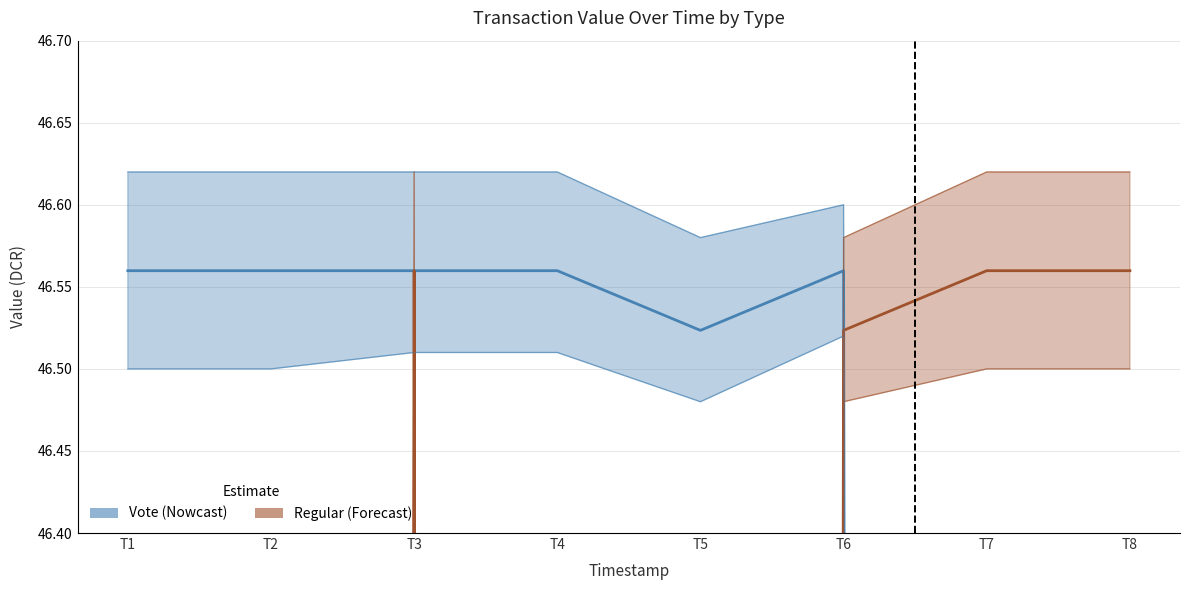

Where is the first local maximum for Regular?

T3